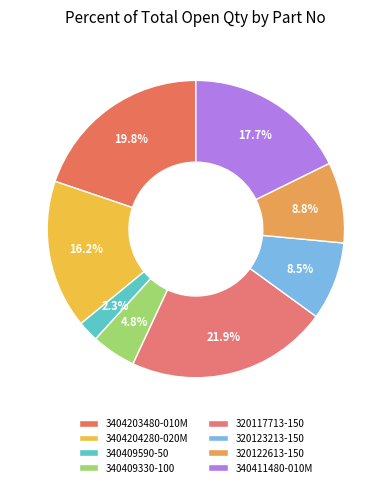

To the nearest percent, what is the difference between the largest and smallest slice percentages?

20%